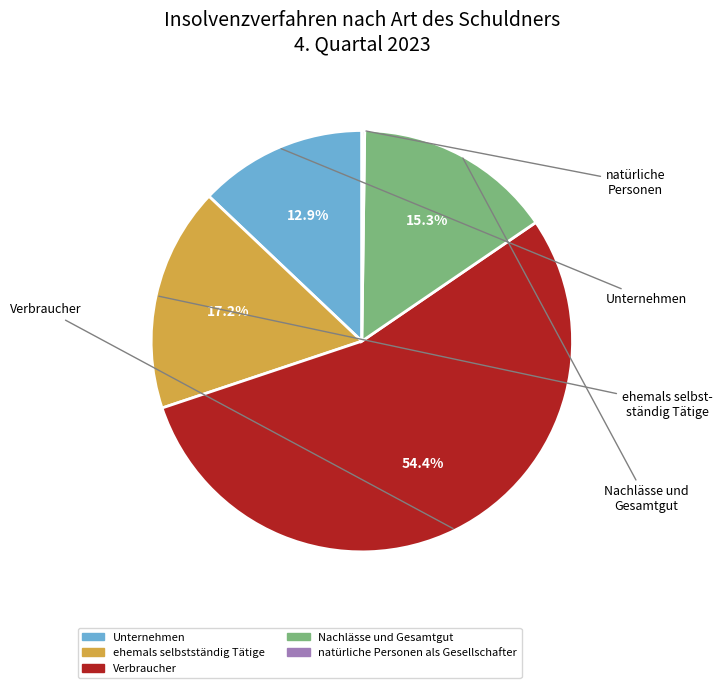

Is it true that Unternehmen is 24% of the pie?

False